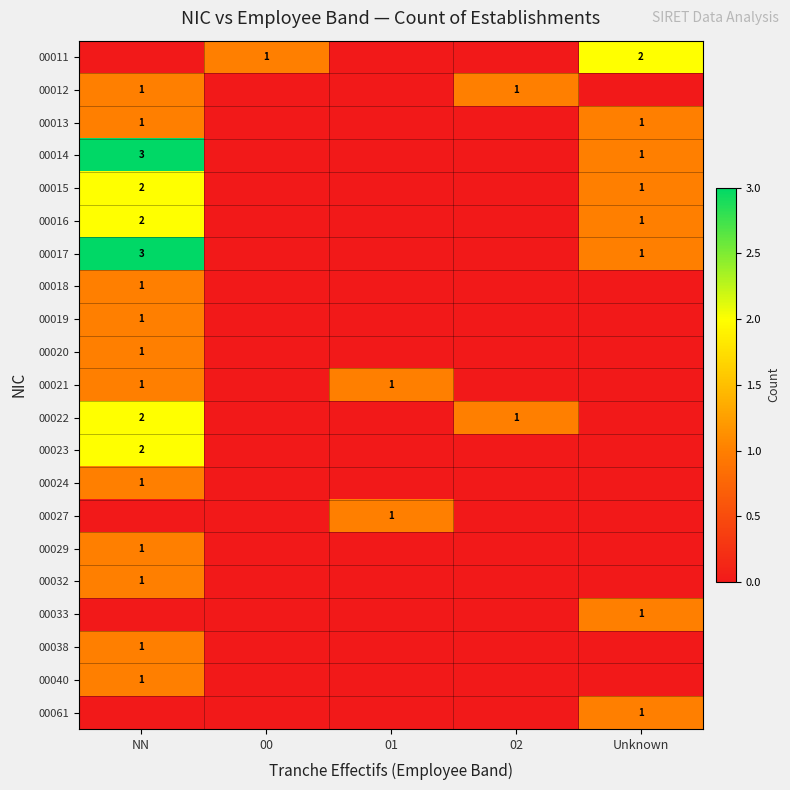

Is it true that 00061 equals 0 at Unknown?

False